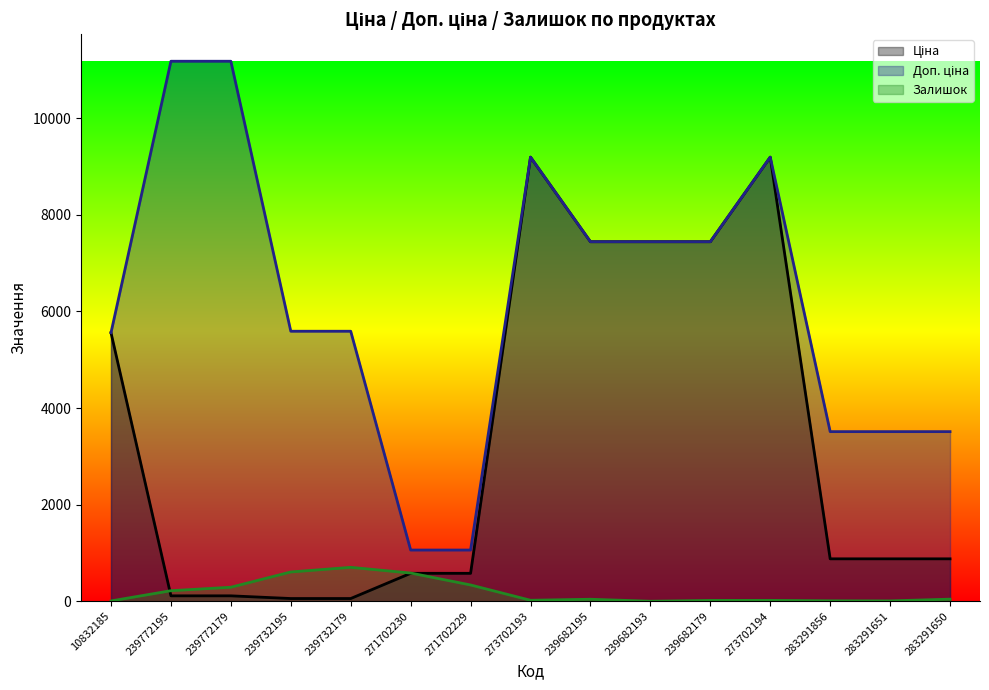

True or false: Доп. ціна and Залишок intersect in this chart.

False